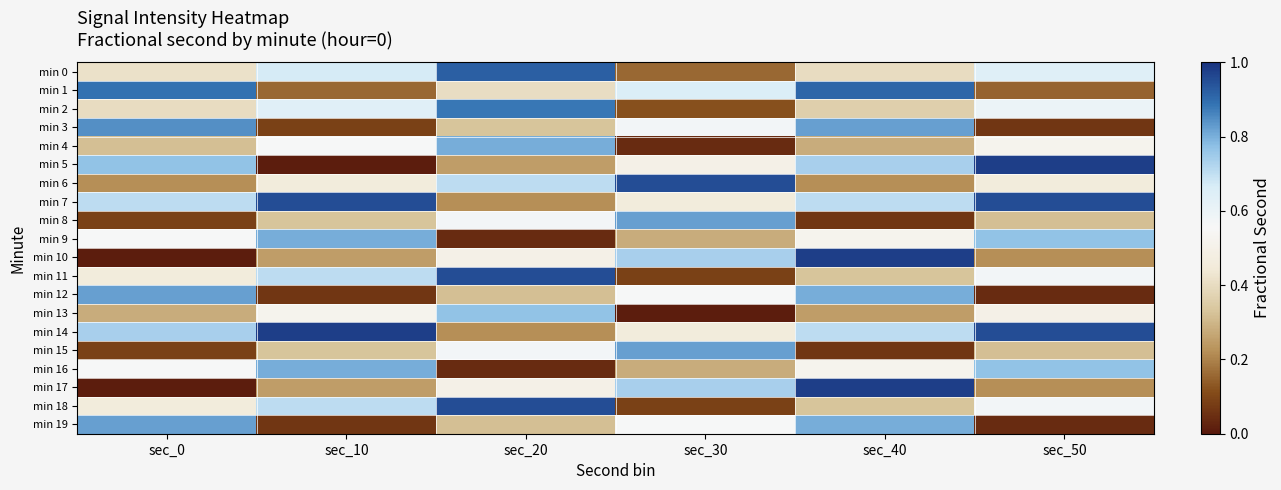

List the series in order of their peak value, highest first.

min 5, min 10, min 14, min 17, min 6, min 7, min 11, min 18, min 0, min 1, min 2, min 3, min 8, min 12, min 15, min 19, min 4, min 9, min 16, min 13